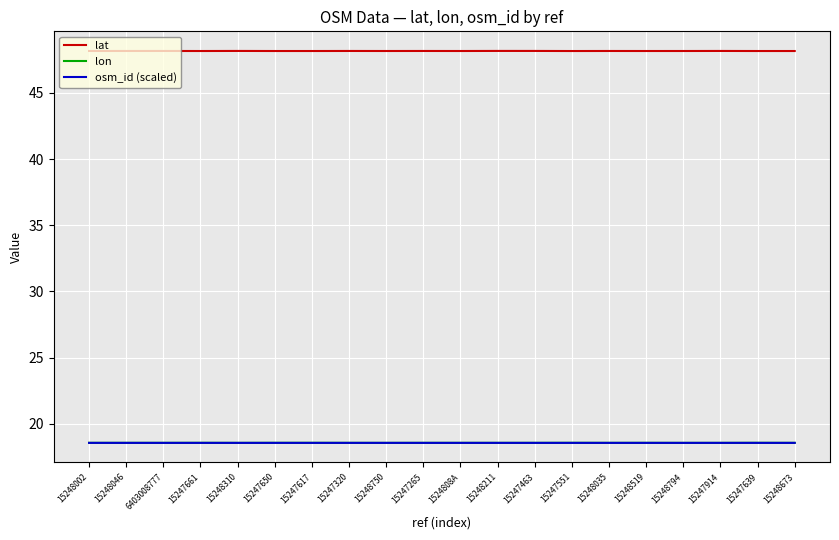

What position from the left is 15248310?

5